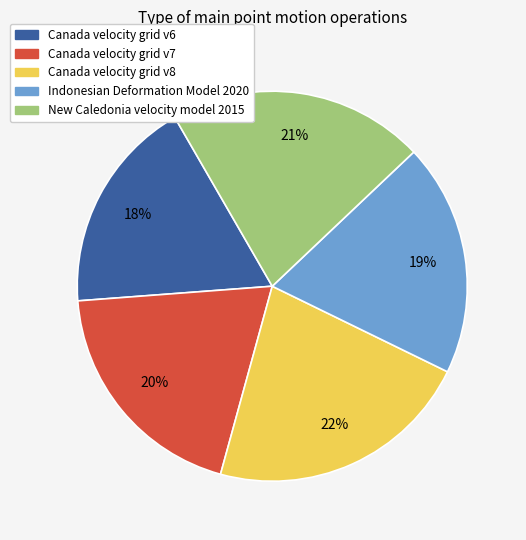

The Canada velocity grid v8 slice represents 22% of the pie. True or false?

True